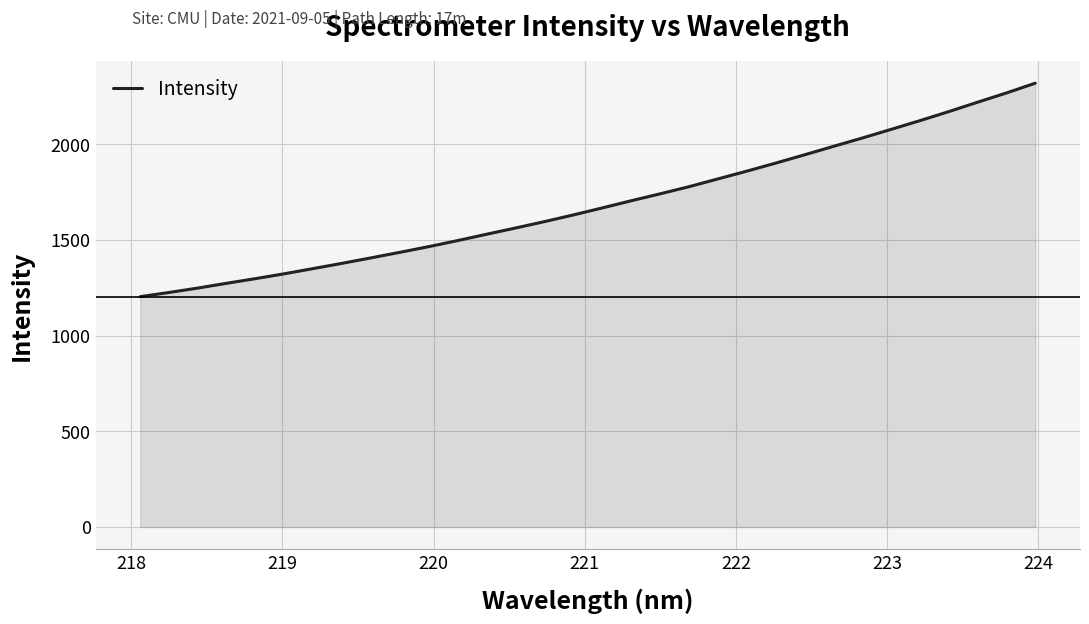

What is the difference between the maximum and minimum values?

1115.4